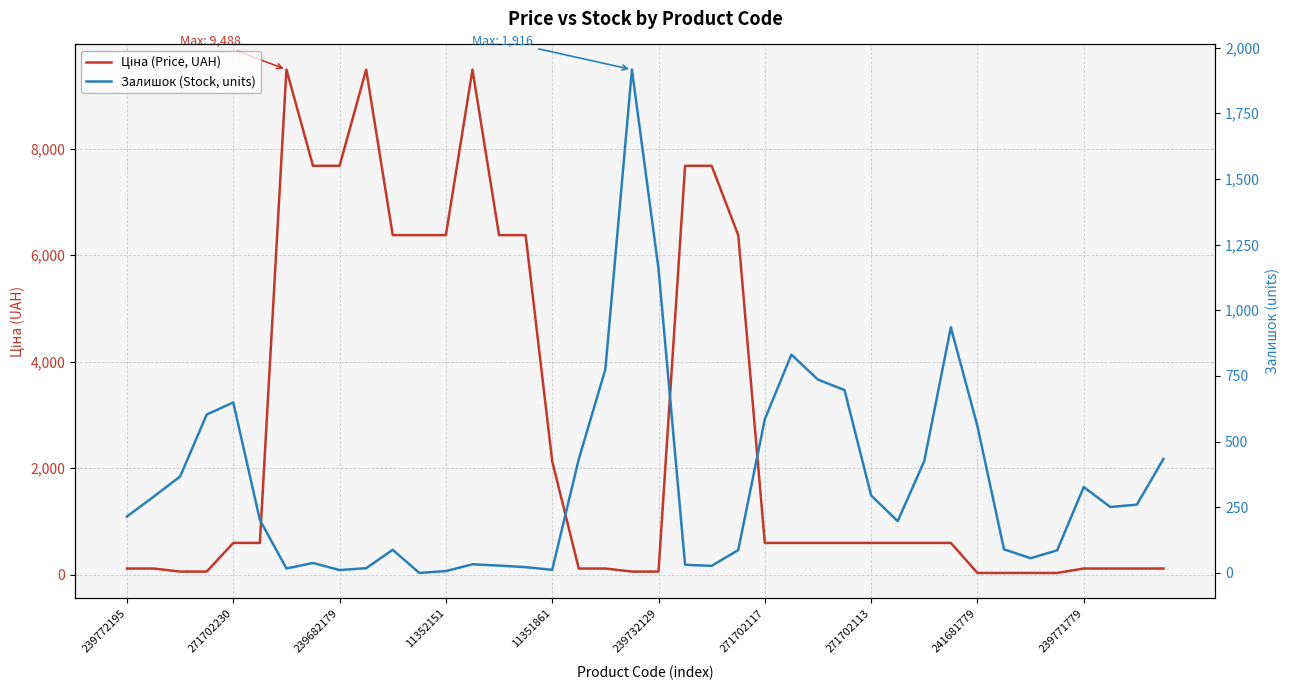

Rank the series at 241681779 from highest to lowest value.

Залишок (Stock, units), Ціна (Price, UAH)